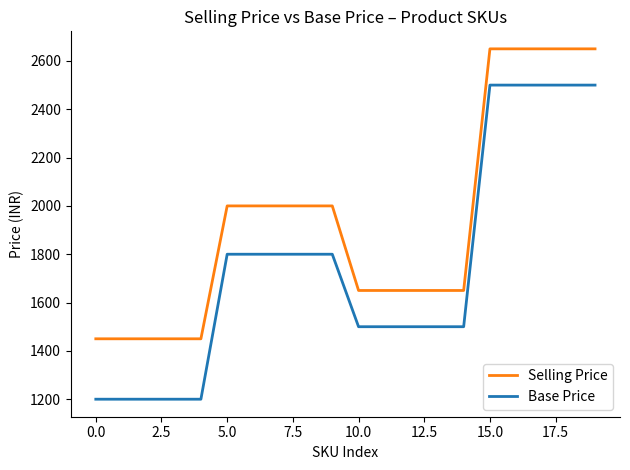

What is the difference between the maximum and minimum values in the Selling Price series?

1200